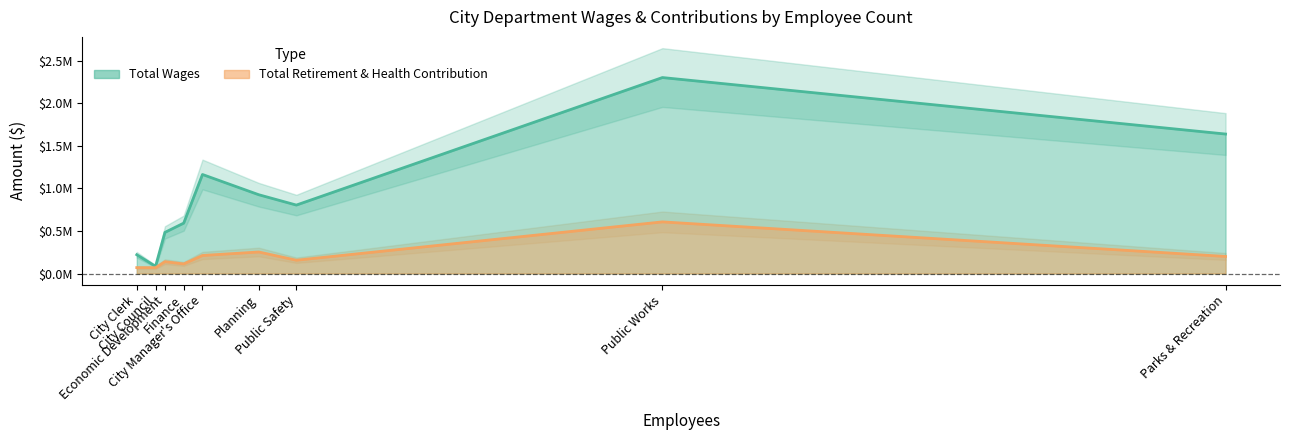

What is the sum of the Total Wages values at Economic Development and Public Safety?

1288484